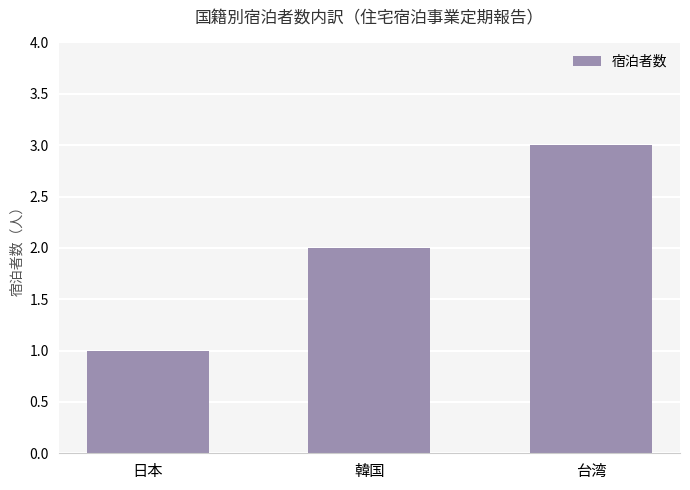

Are the bars grouped side by side (vs. stacked)?

No